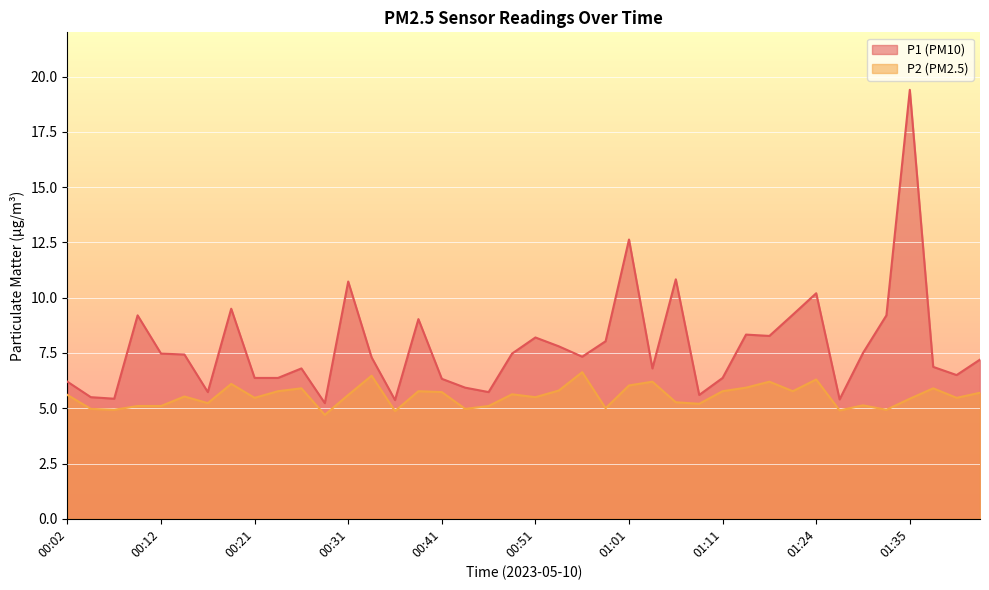

Rank the series at 01:24 from highest to lowest value.

P1, P2